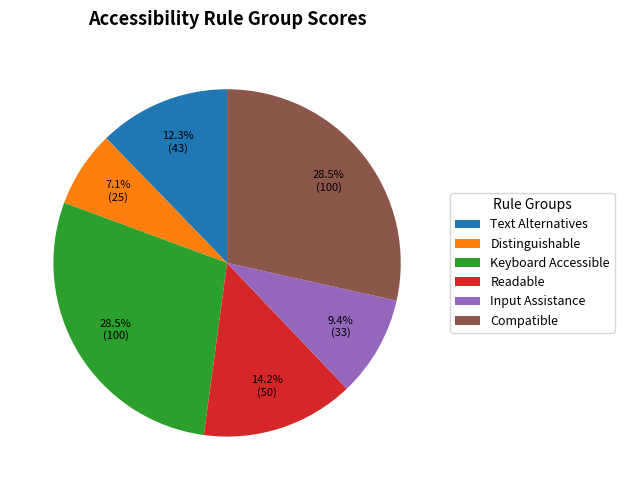

Does any single category account for the majority?

No